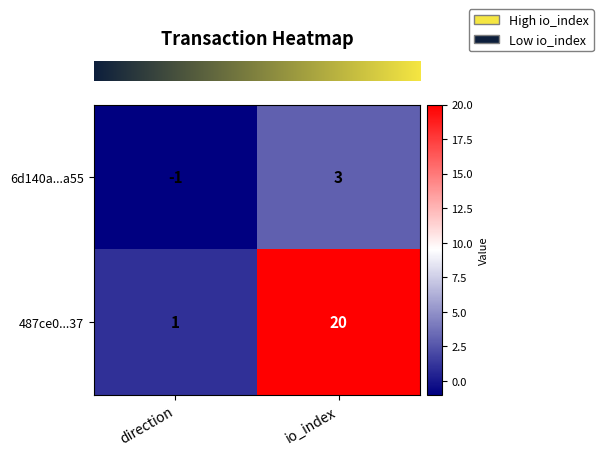

Reading left to right, what are all the values shown in this chart?

6d140a...a55: -1	3
487ce0...37: 1	20